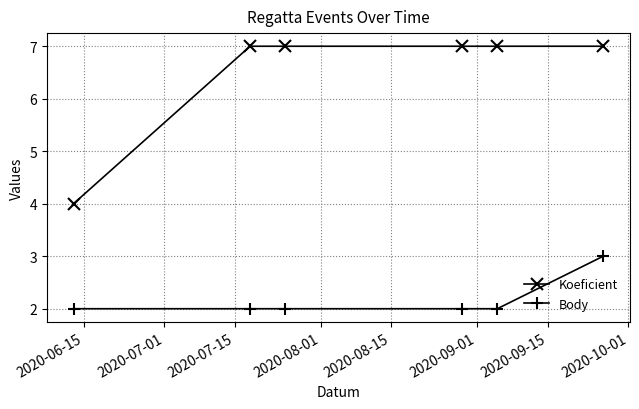

What is the lowest value of the Koeficient series?

4